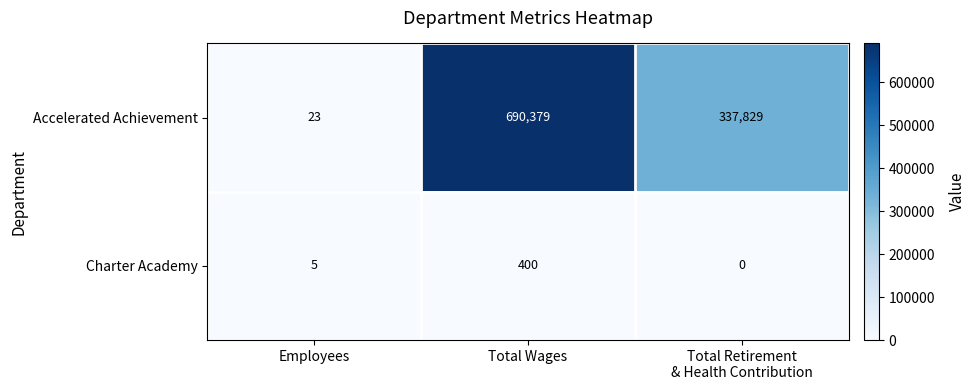

At which category is the sum across all series the highest?

Total Wages